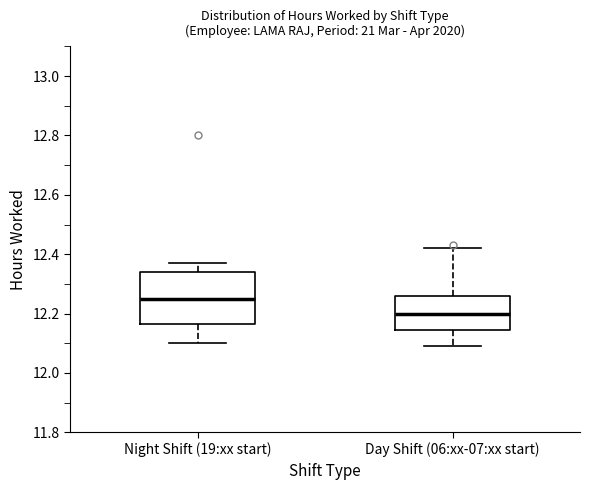

Reading left to right, transcribe this box plot: for each box, give where its median line is, the range the box spans, and where its two whiskers end, as read against the y-axis. The values are not printed on the chart, so give them approximately, as read against the axis.

Night Shift (19:xx start): median 12.26, box 12.16 to 12.34, whiskers 12.10 to 12.38
Day Shift (06:xx-07:xx start): median 12.20, box 12.14 to 12.26, whiskers 12.10 to 12.42